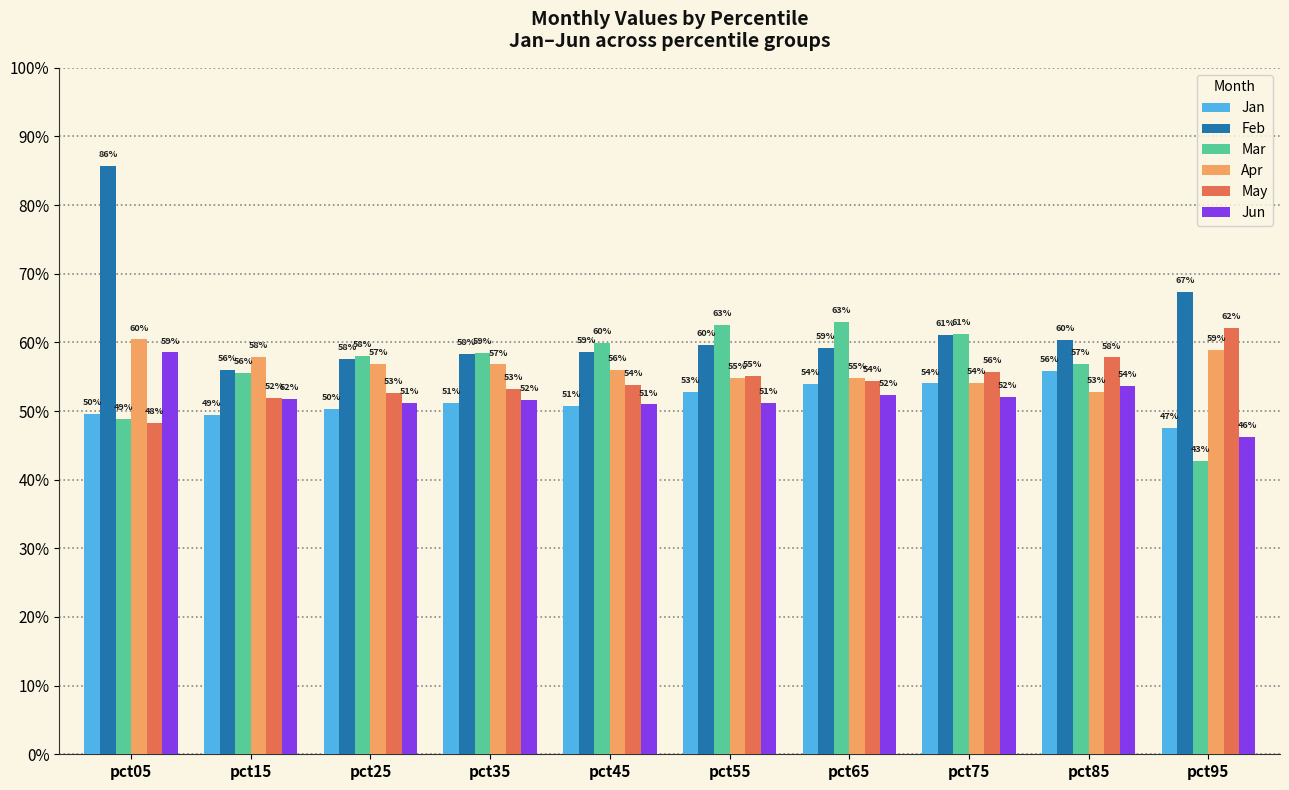

What is the total value across all series at pct25?

3.3